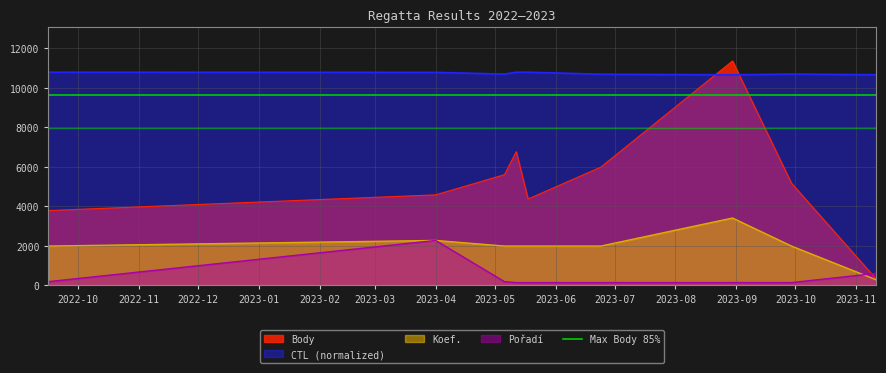

How many interior local peaks does the CTL series have?

2